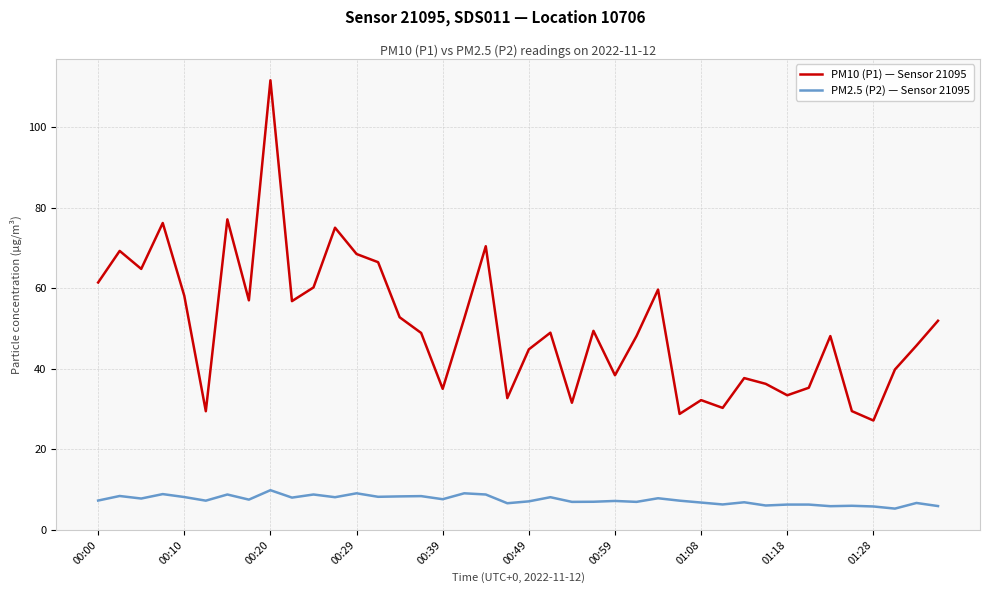

Rank the series by their maximum value, from lowest to highest.

PM2.5 (P2) — Sensor 21095, PM10 (P1) — Sensor 21095